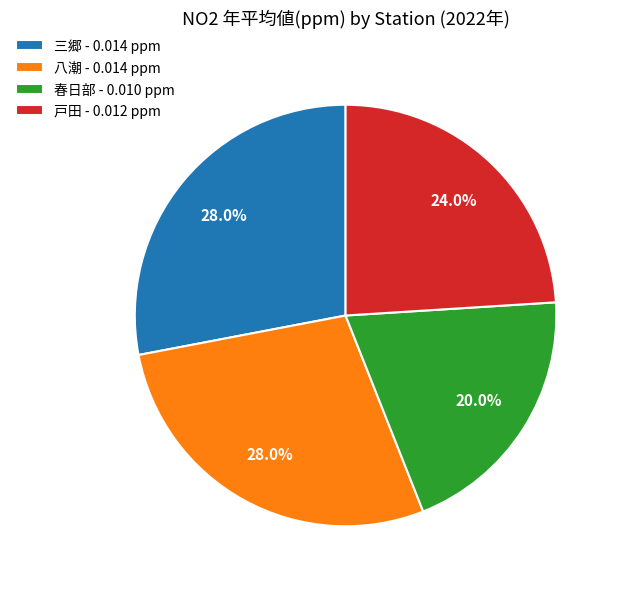

Between 春日部 - 0.010 ppm and 戸田 - 0.012 ppm, which is larger?

戸田 - 0.012 ppm